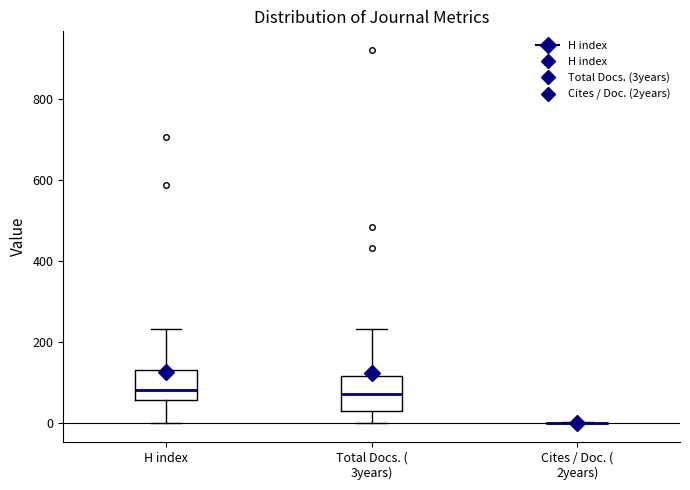

Where does the upper whisker of the box for Total Docs. ( 3years) end on the y-axis? The values are not printed on the chart, so give them approximately, as read against the axis.

240